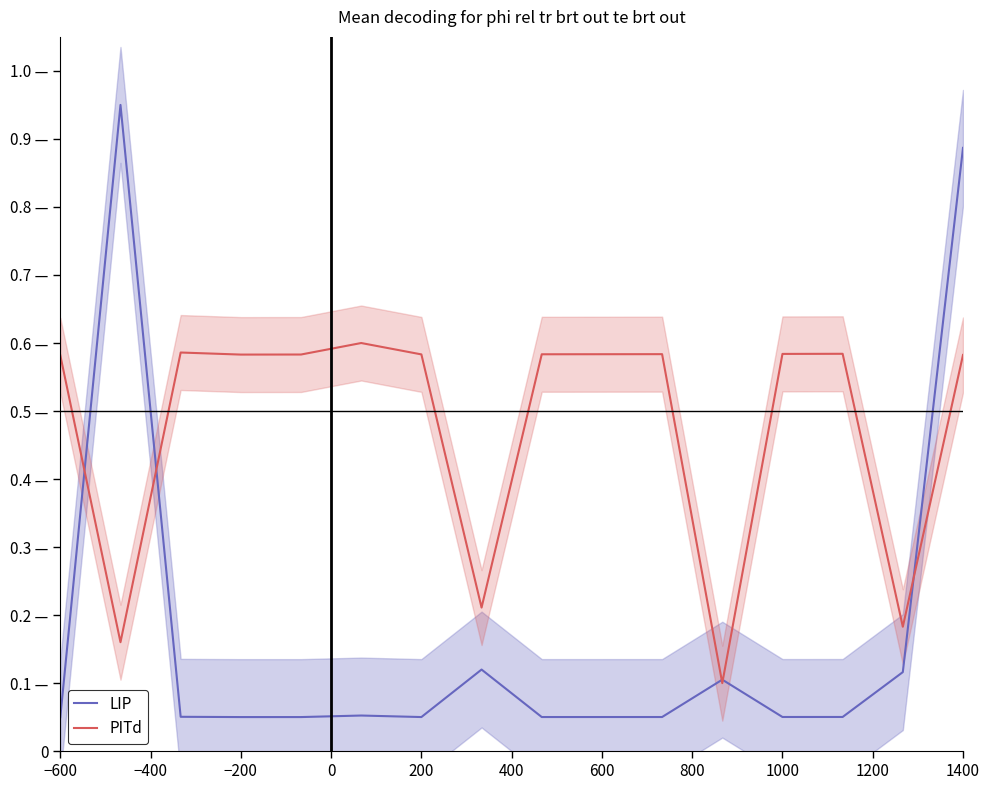

How many times do PITd and LIP cross each other?

5